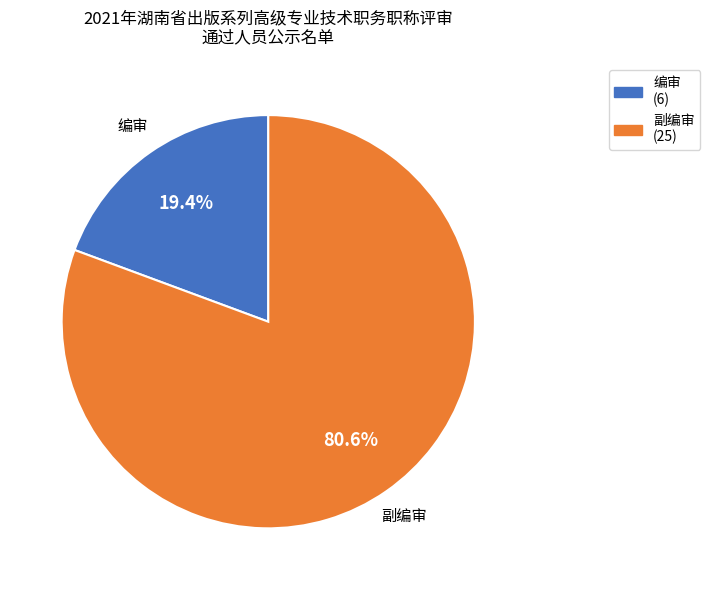

Which category has the smallest portion of the pie?

编审